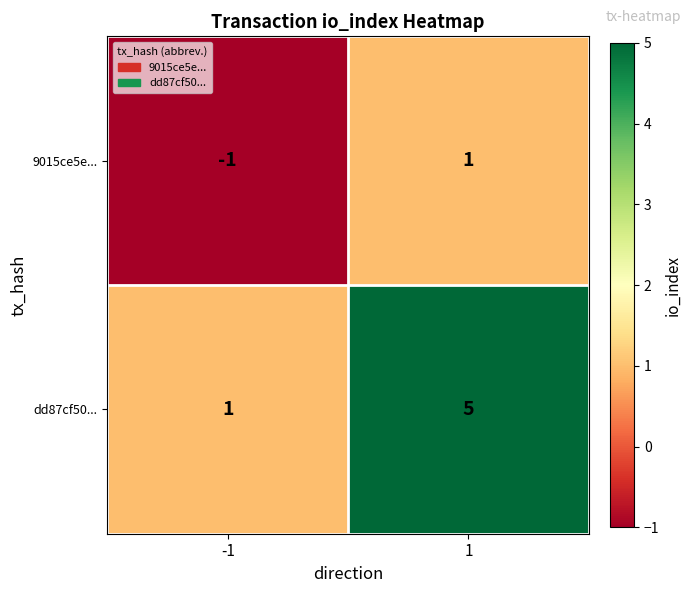

What is the total value across all series at 1?

6